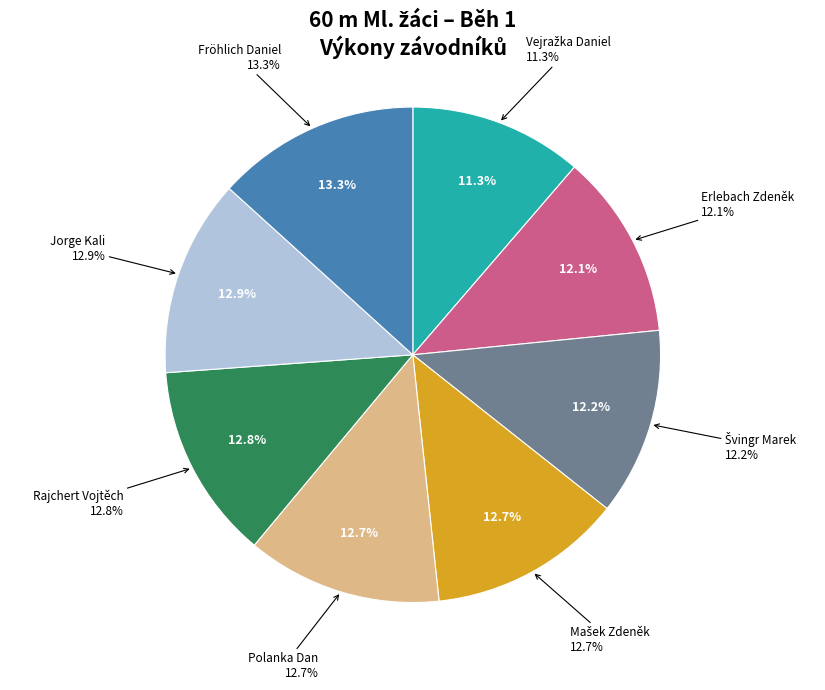

What portion of the pie excludes Vejražka Daniel?

88.7%